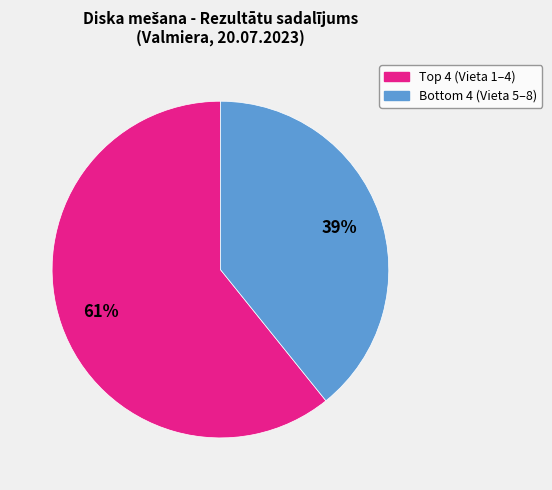

To the nearest percent, what is the average slice percentage?

50%